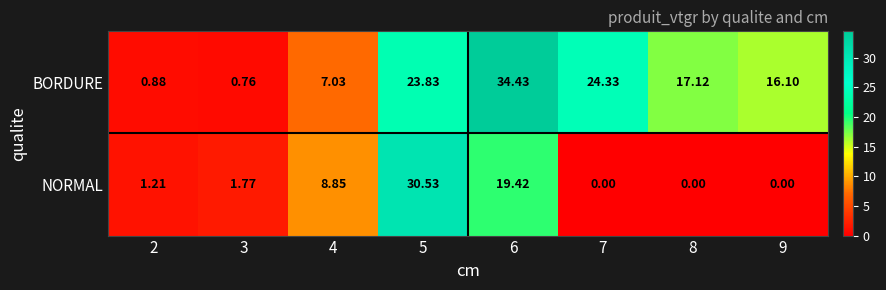

At which category is the sum across all series the highest?

5